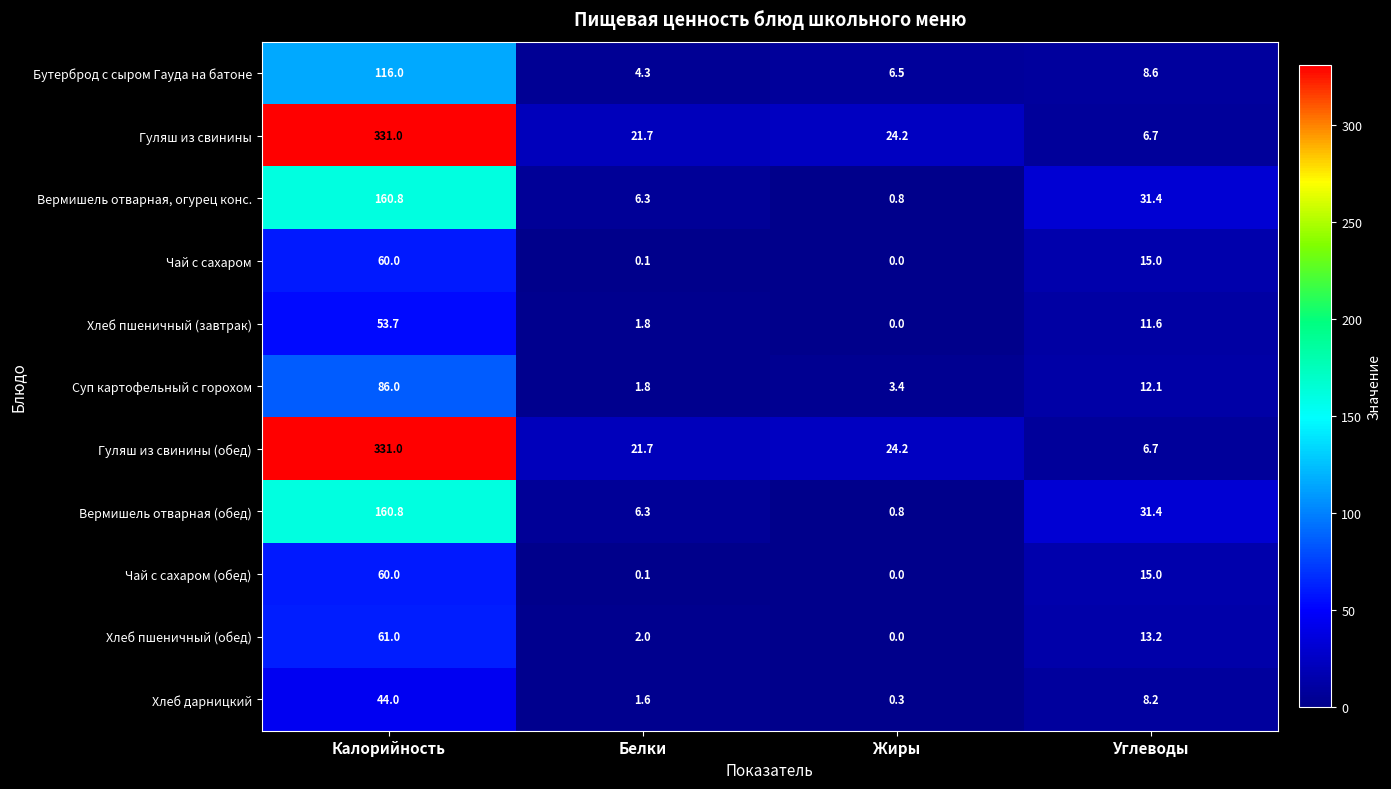

Read the Гуляш из свинины (обед) value at Жиры.

24.2